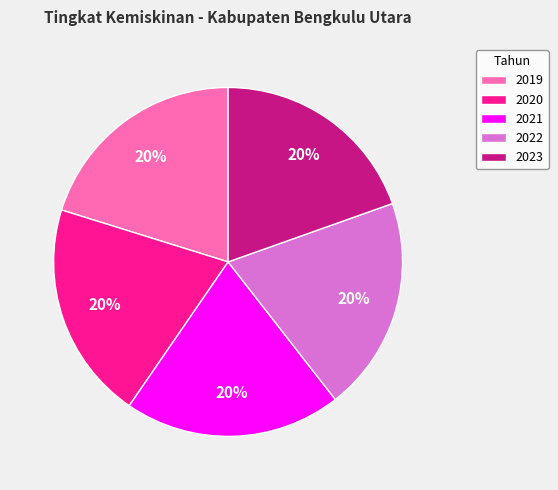

Does 2020 account for over 50% of the chart?

No